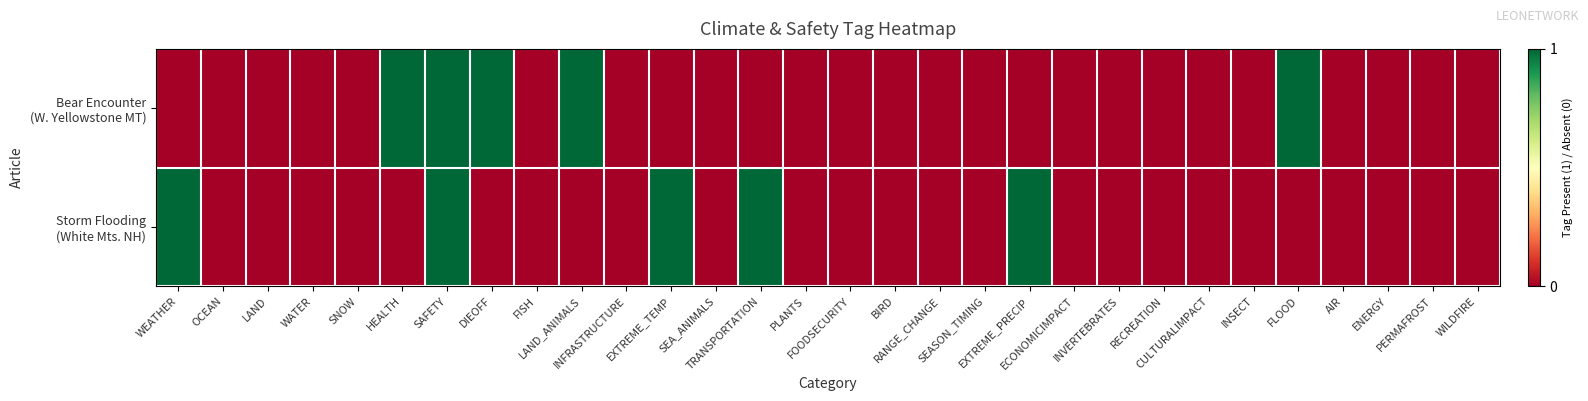

Which series has the widest spread of values?

Bear Encounter (W. Yellowstone MT)